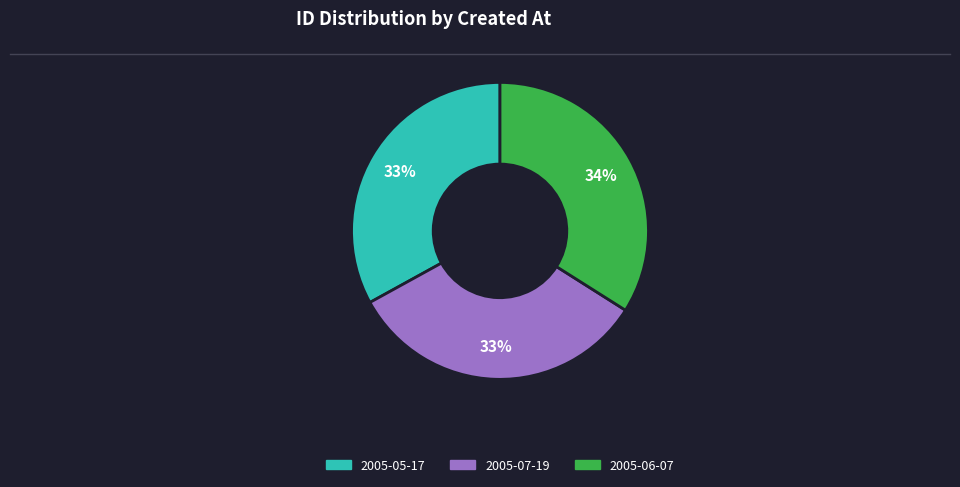

To the nearest percent, what percentage of the pie is 2005-07-19?

33%